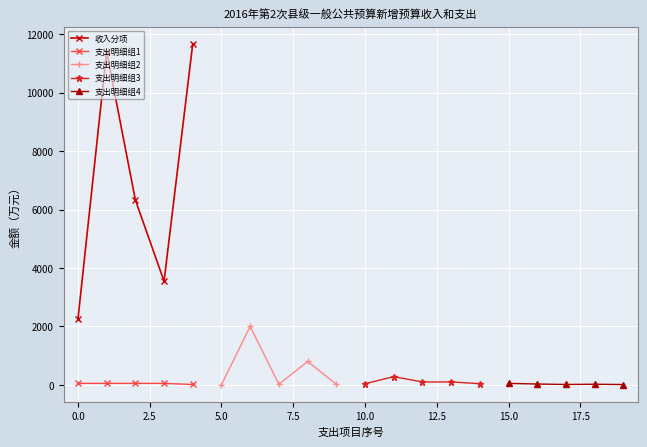

Does the chart display data point markers on the line(s)?

Yes